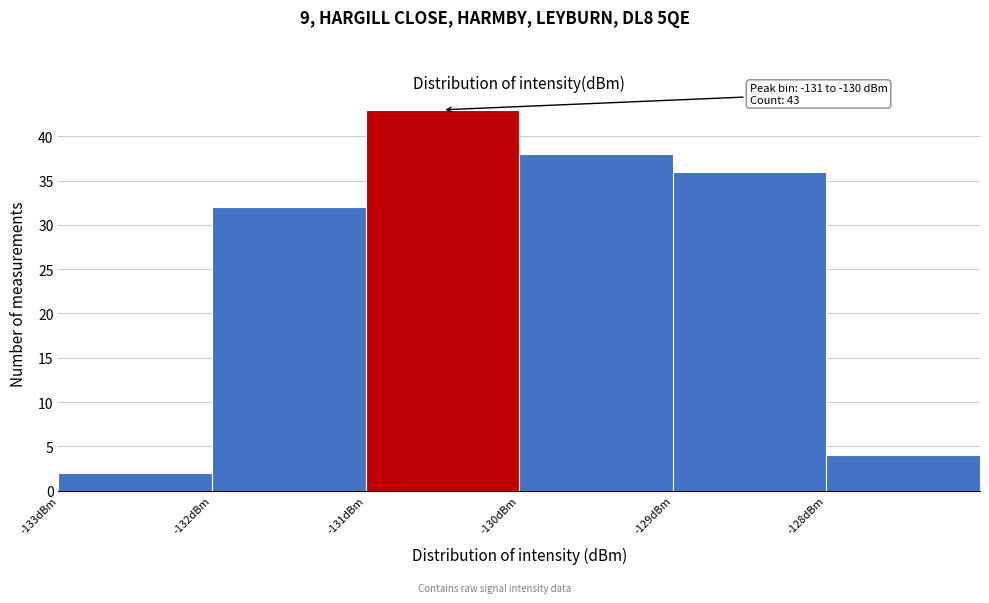

Over which range of the x-axis is the bar tallest?

-131 to -130